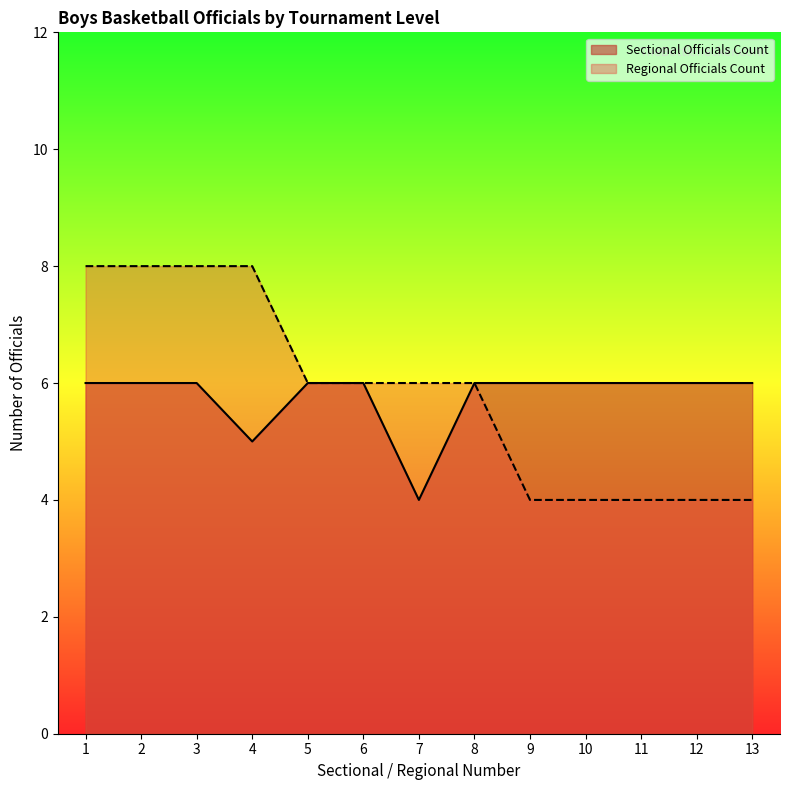

What is the total value across all series at 10?

10